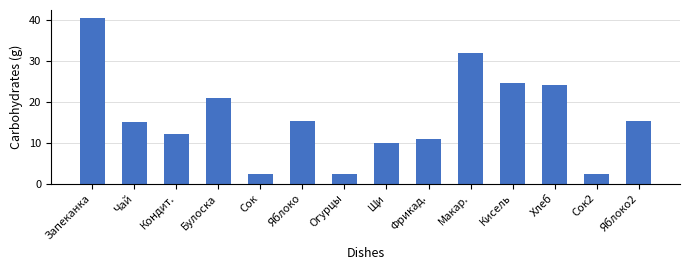

What is the ratio of the value at Кондит. to the value at Яблоко?

0.8